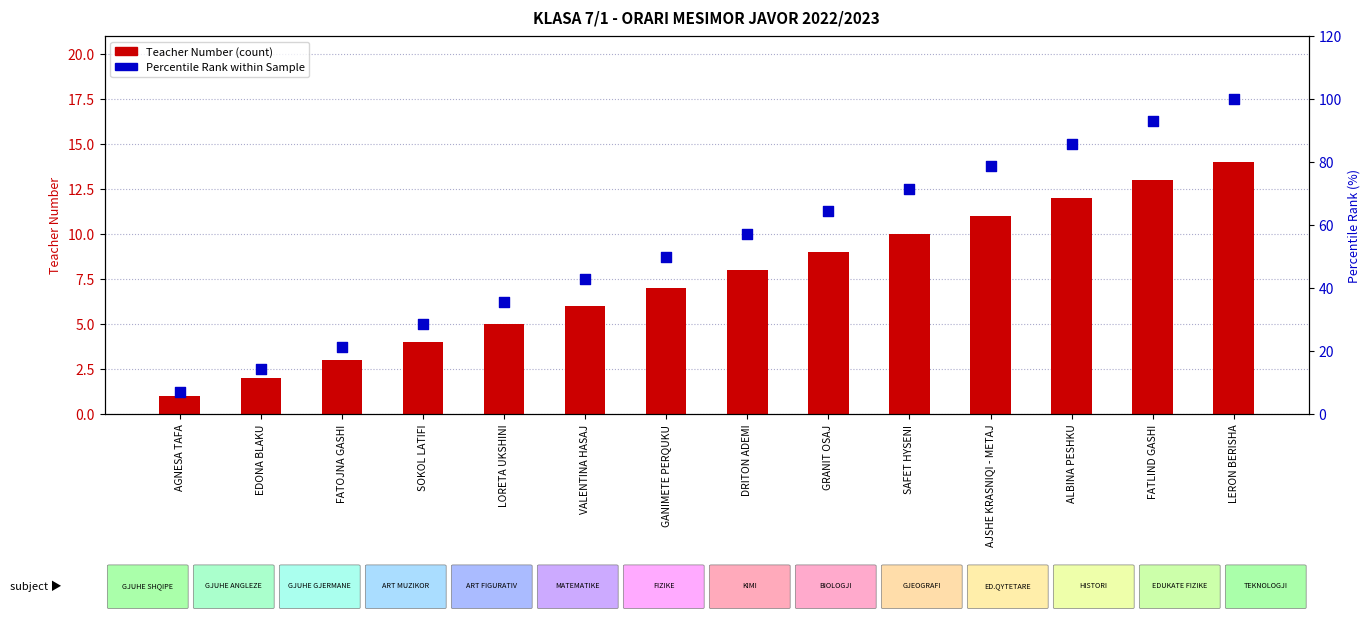

What are all the series names shown in the legend?

Teacher Number, Percentile Rank within Sample